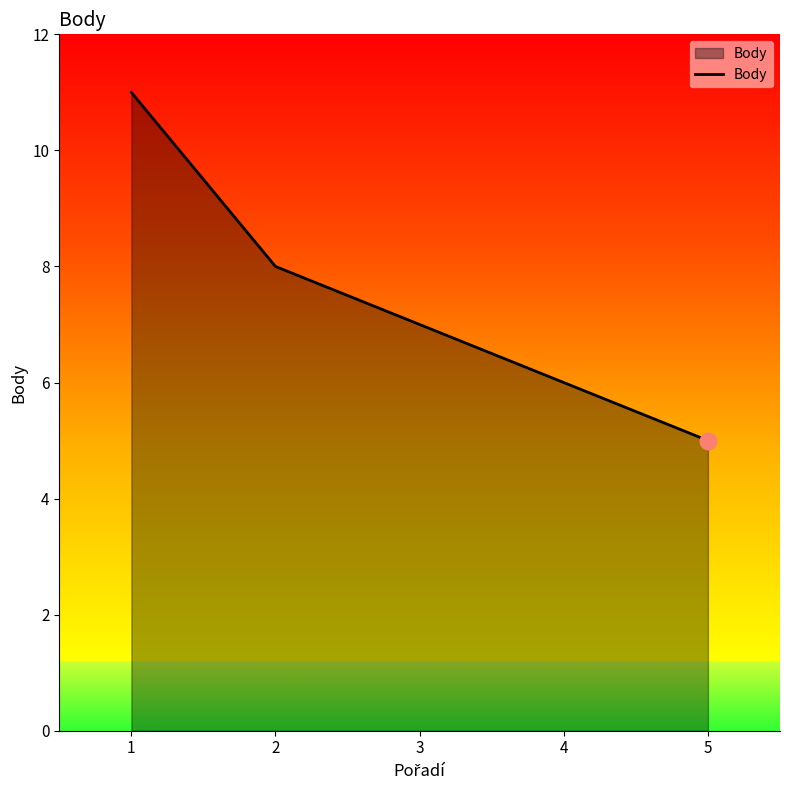

At which category does the chart reach its minimum across all series?

5